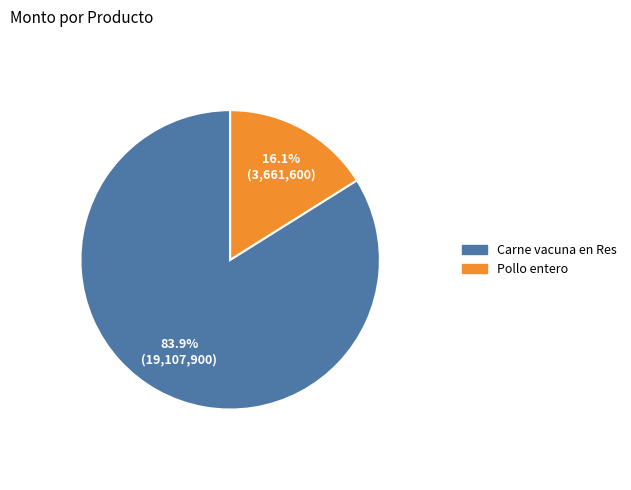

The Pollo entero slice represents 9% of the pie. True or false?

False